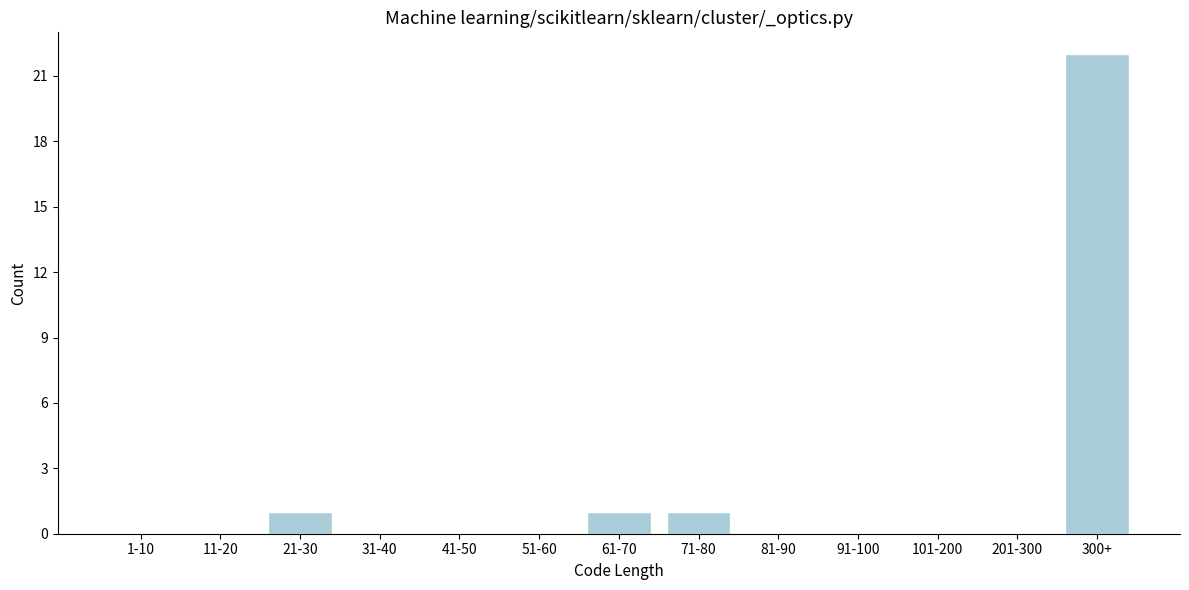

Reading left to right, list all the values displayed in this chart.

1-10=0	11-20=0	21-30=1	31-40=0	41-50=0	51-60=0	61-70=1	71-80=1	81-90=0	91-100=0	101-200=0	201-300=0	300+=22